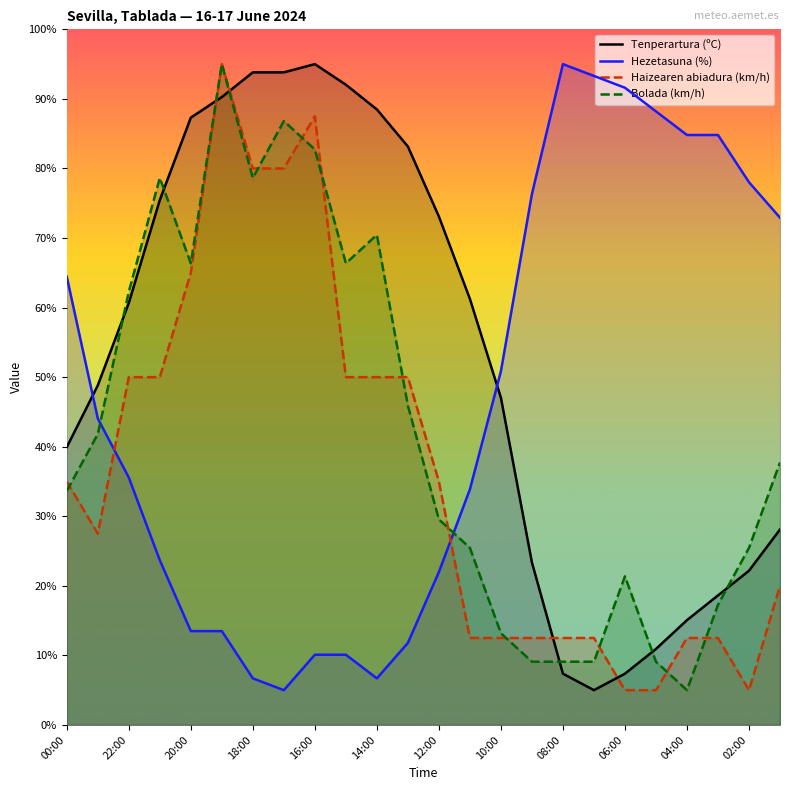

How many values in the Hezetasuna (%) series are below 44?

12